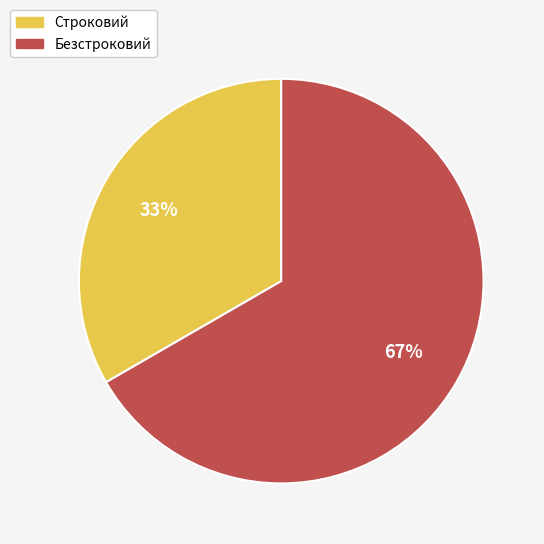

How many slices are in this pie chart?

2